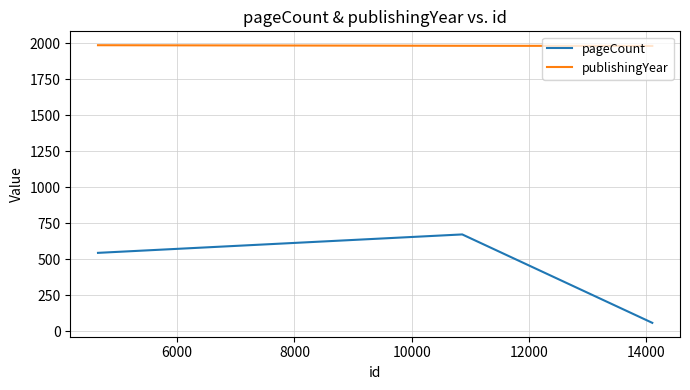

What is the spread (max minus min) of values at 8000?

1442